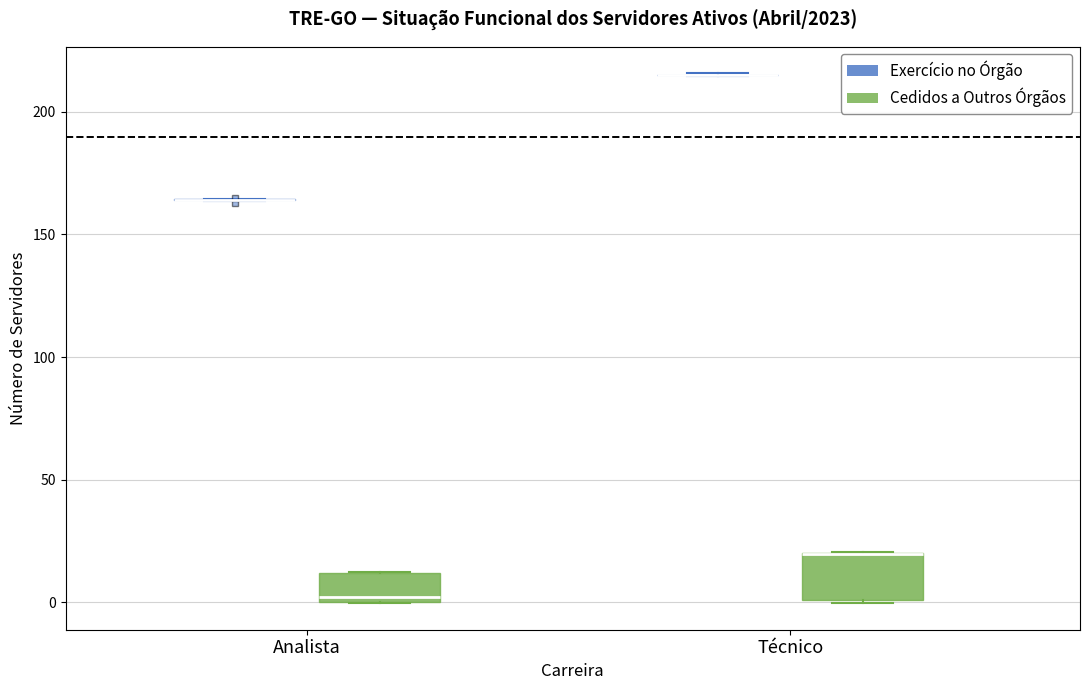

Reading left to right, transcribe this box plot: for each box, give where its median line is, the range the box spans, and where its two whiskers end, as read against the y-axis. The values are not printed on the chart, so give them approximately, as read against the axis.

Analista (Exercício no Órgão): box collapsed to a line at 165, whiskers 165 to 165
Analista (Cedidos a Outros Órgãos): median 0 (just above the box's lower edge), box 0 to 10, whiskers 0 to 10
Técnico (Exercício no Órgão): box collapsed to a line at 215, whiskers 215 to 215
Técnico (Cedidos a Outros Órgãos): median 20 (drawn on the box's upper edge), box 0 to 20, whiskers 0 to 20